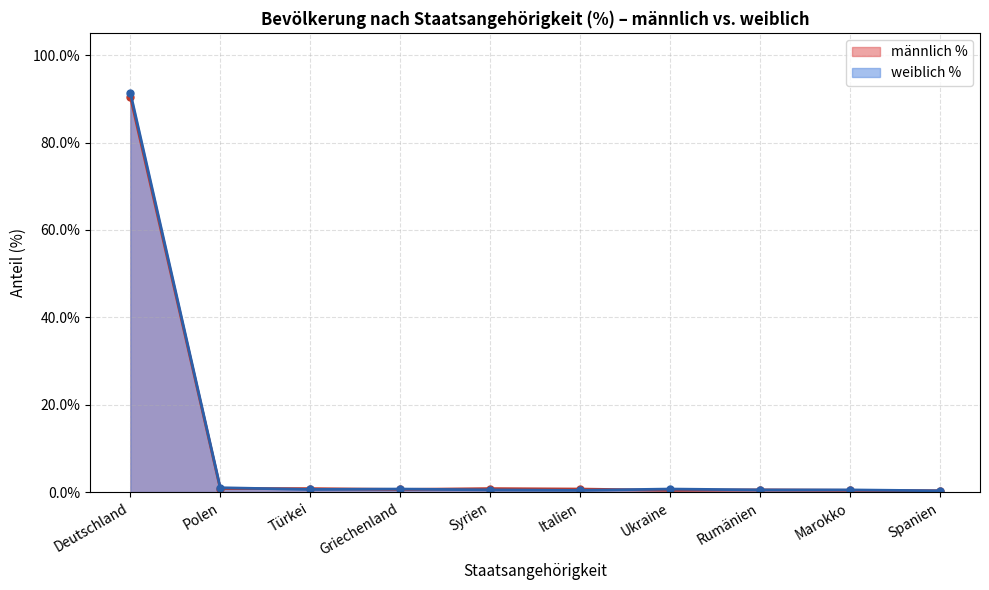

What is the minimum value shown in the chart?

0.3